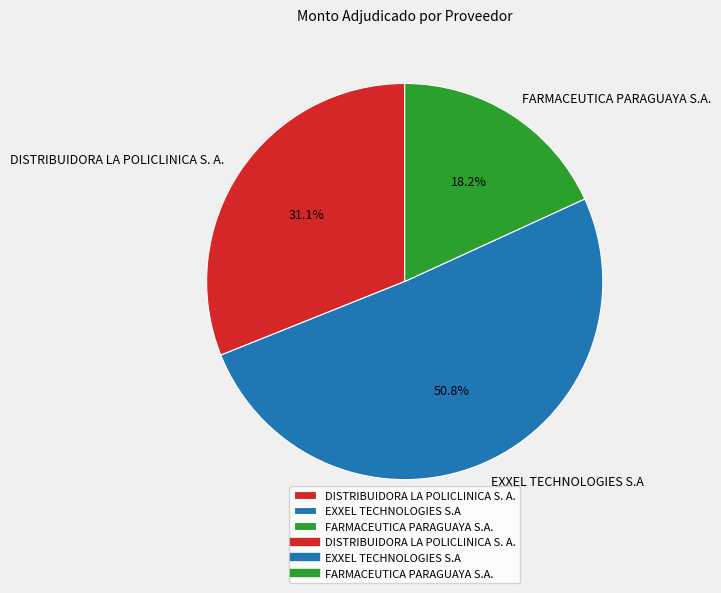

How many segments does this pie chart have?

3